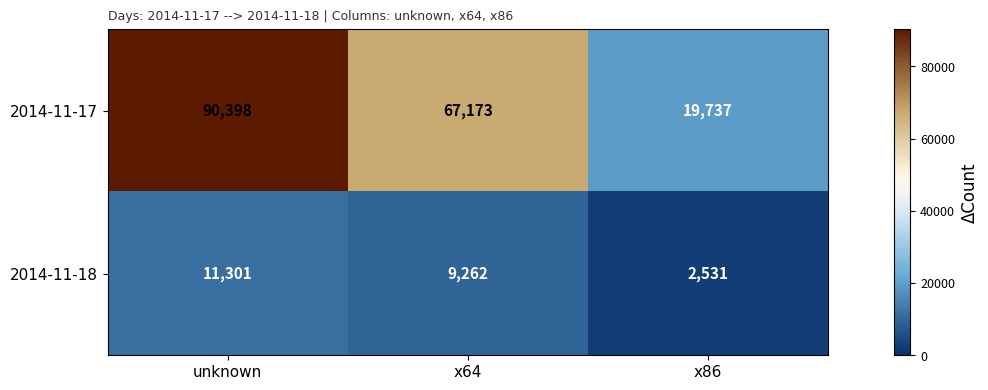

What is the sum of all 2014-11-18 values?

23094